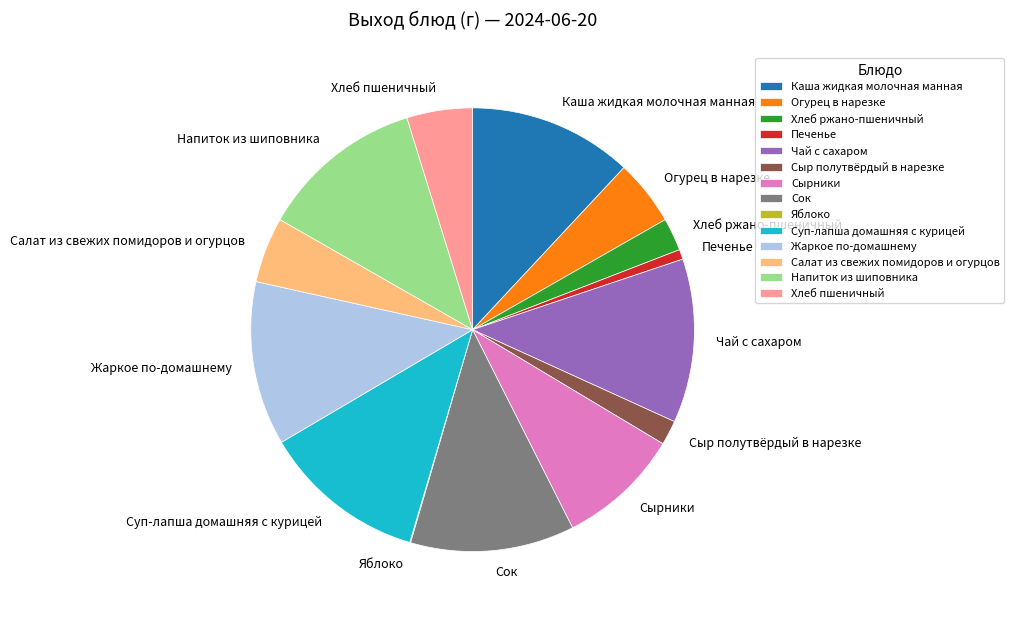

What is the ratio of the value at Сыр полутвёрдый в нарезке to the value at Хлеб пшеничный?

0.4